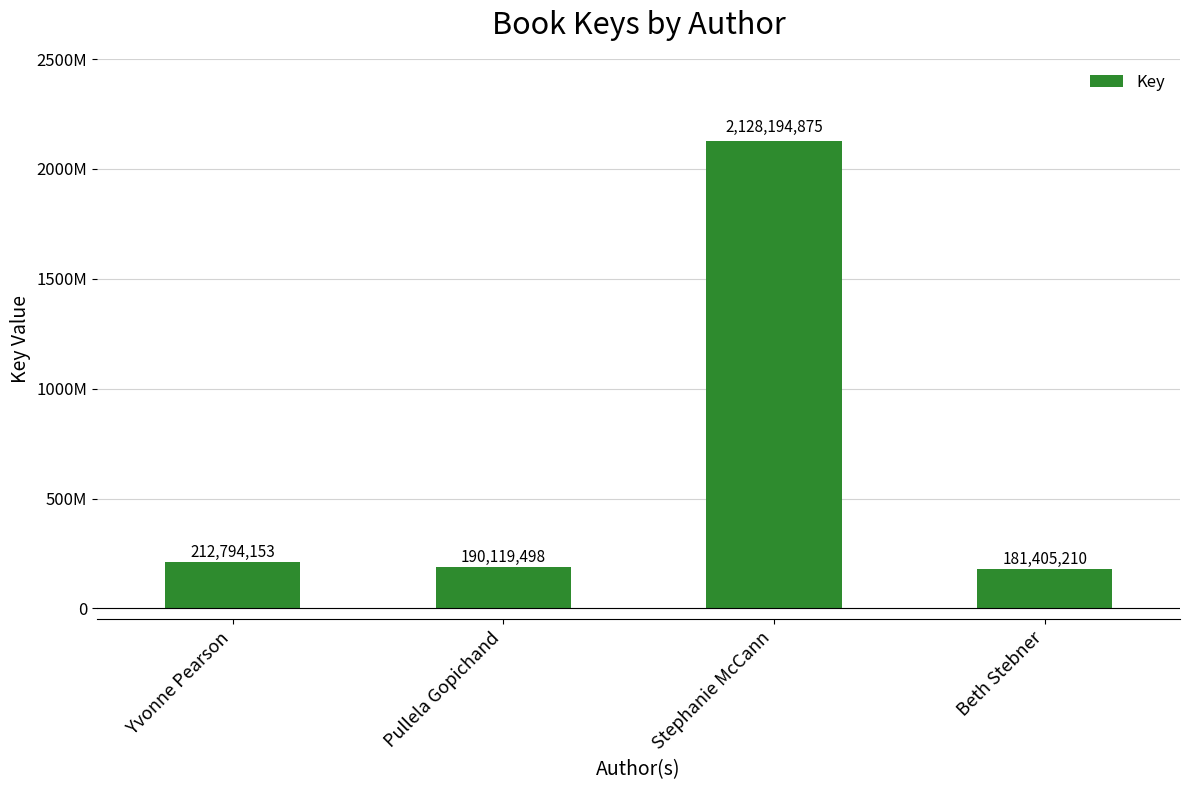

Reading left to right, what are all the values shown in this chart?

212794153	190119498	2128194875	181405210